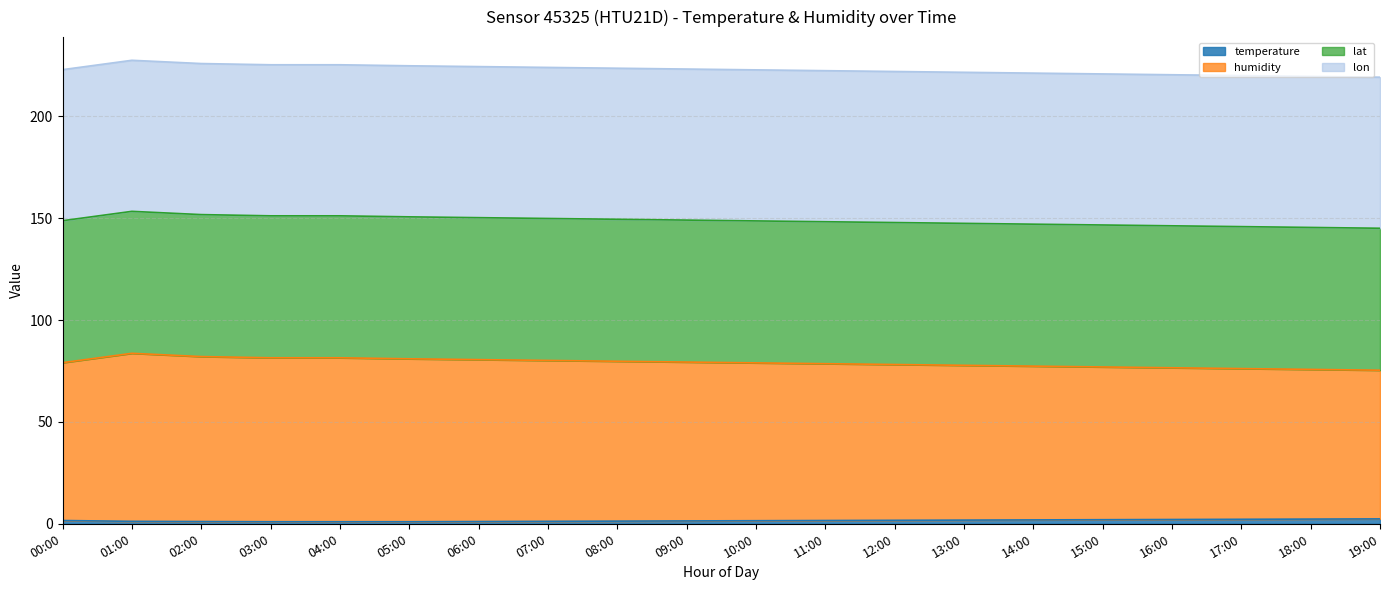

What is the total value across all series at 02:00?

226.0